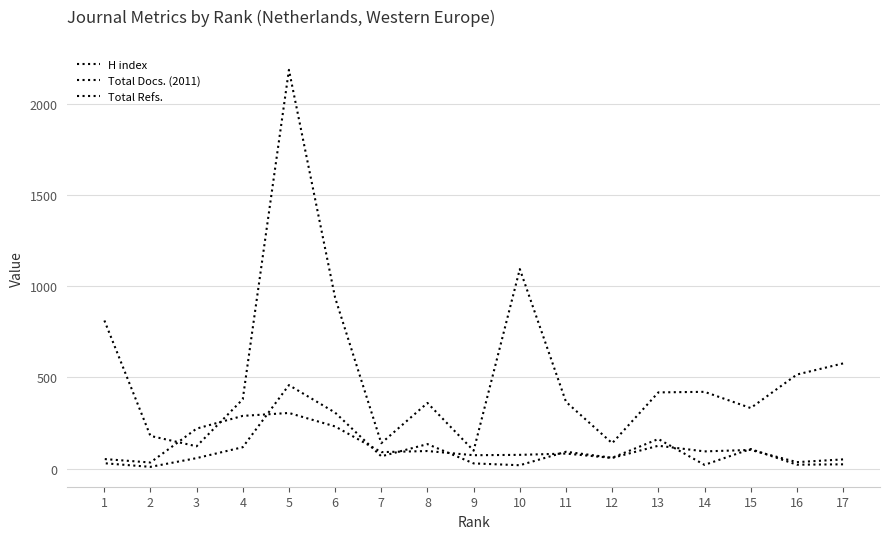

What is the difference between the highest and lowest values at 6?

707